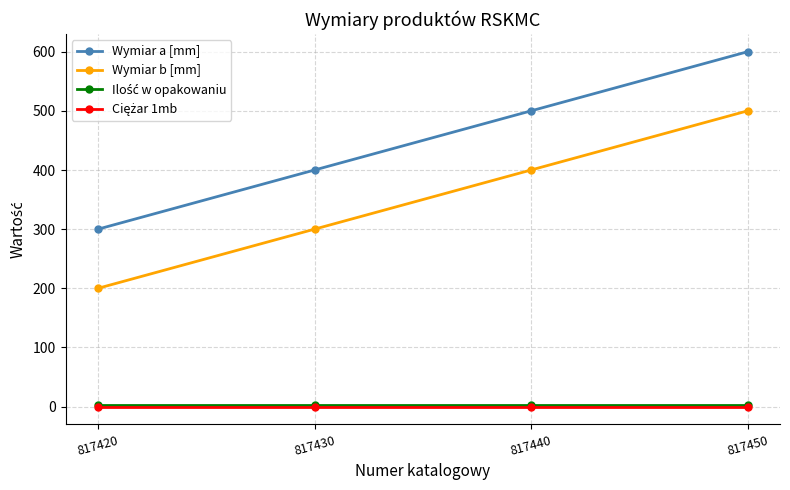

What is the sum of the Wymiar a [mm] values at 817420 and 817440?

800